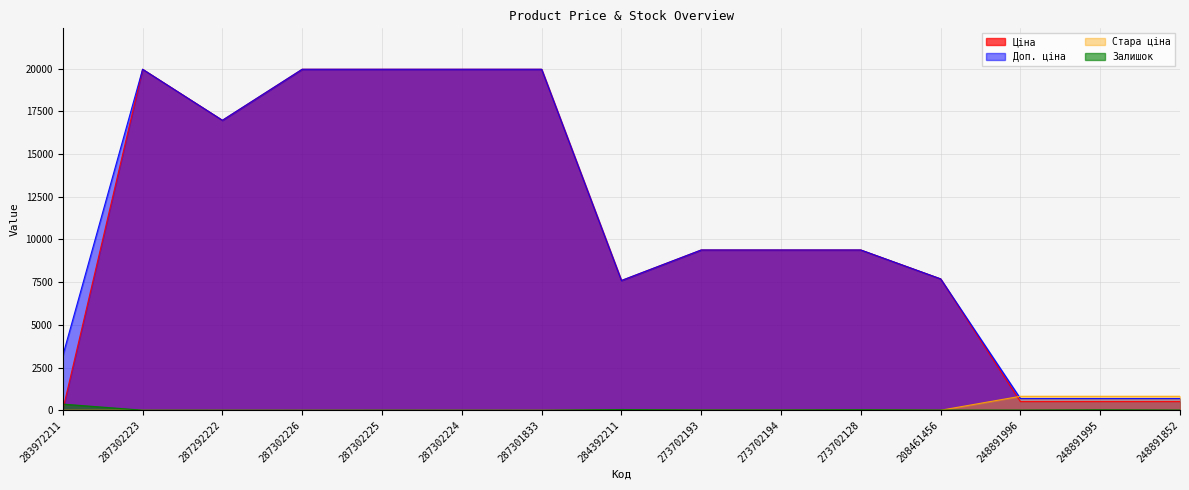

True or false: Доп. ціна and Ціна cross at least once.

False